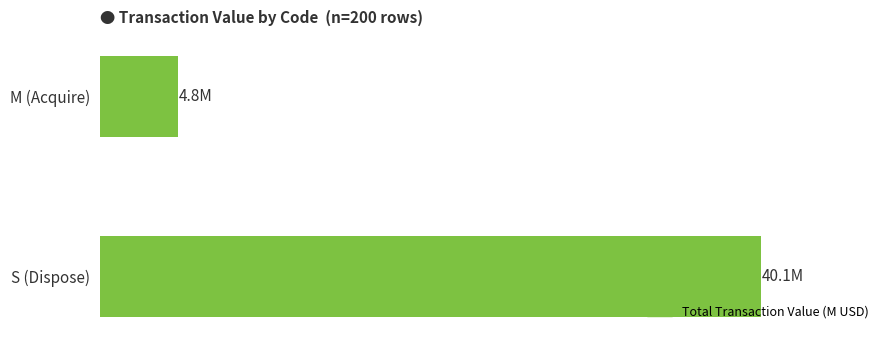

What is the maximum value shown in the chart?

40.1